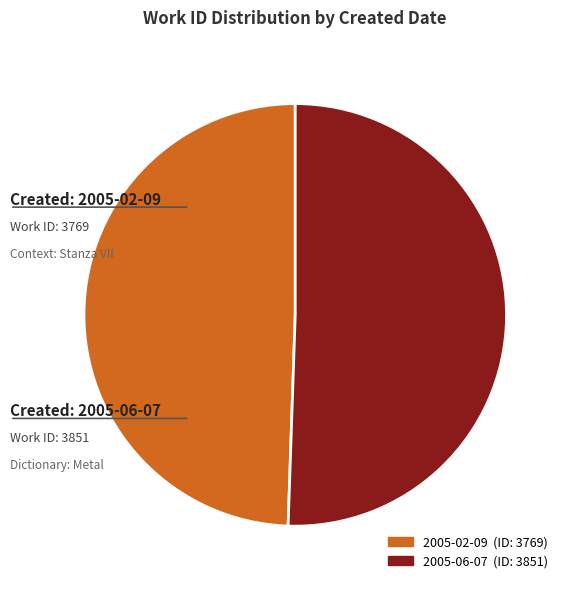

Is there any slice that represents more than half of the pie?

Yes